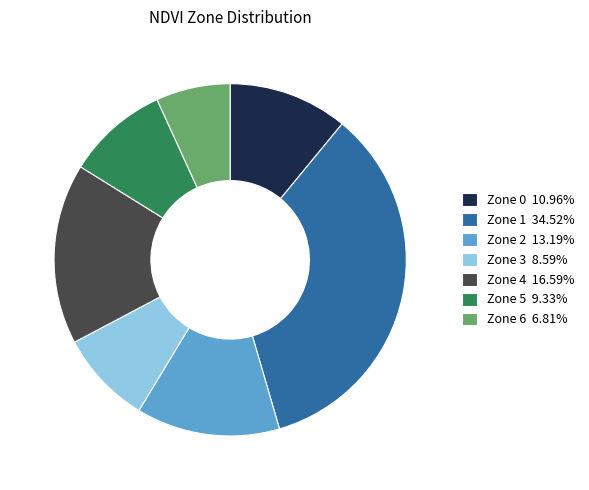

Approximately how many times larger is the value at Zone 0 10.96% compared to Zone 6 6.81%?

1.6